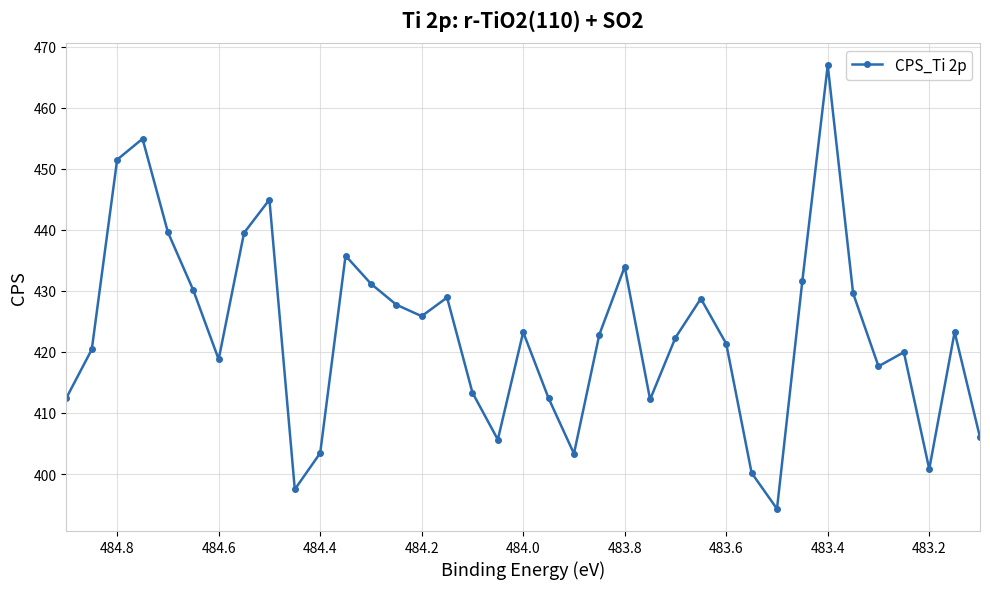

How many categories are shown in the chart?

37